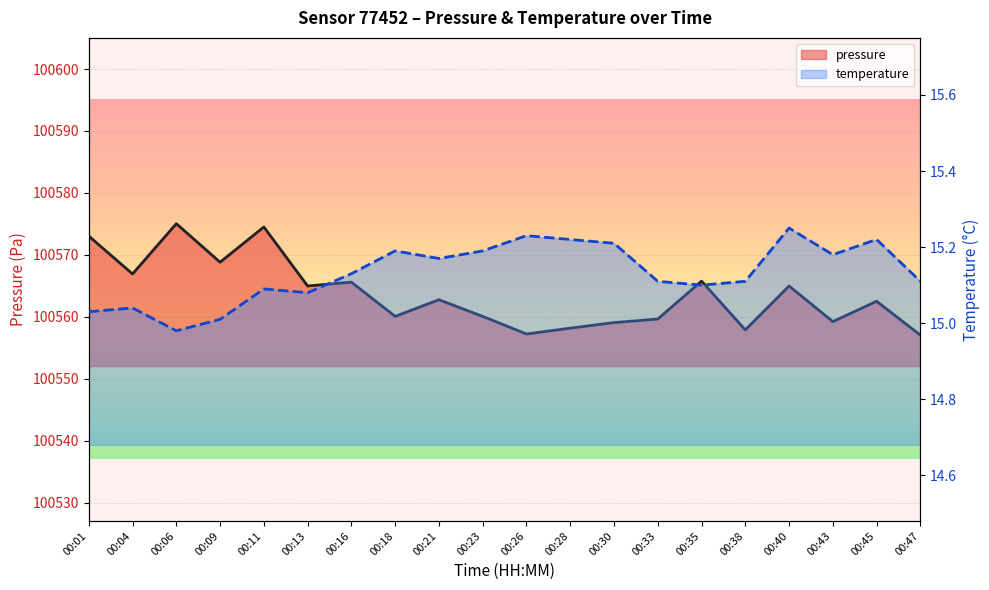

Rank the categories by temperature (line) value from lowest to highest.

00:06, 00:09, 00:01, 00:04, 00:13, 00:11, 00:35, 00:33, 00:38, 00:47, 00:16, 00:21, 00:43, 00:18, 00:23, 00:30, 00:28, 00:45, 00:26, 00:40